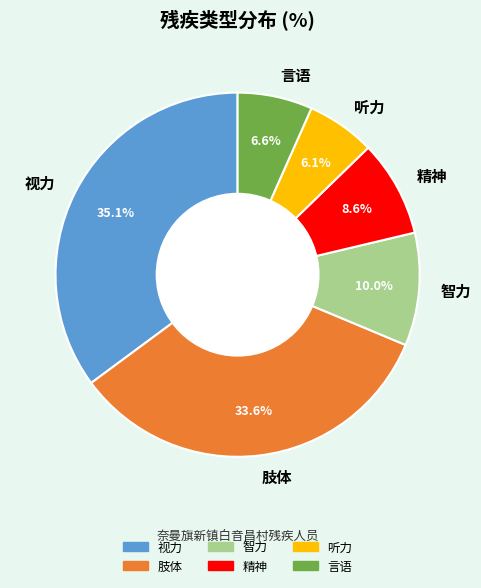

Is there any slice that represents more than half of the pie?

No